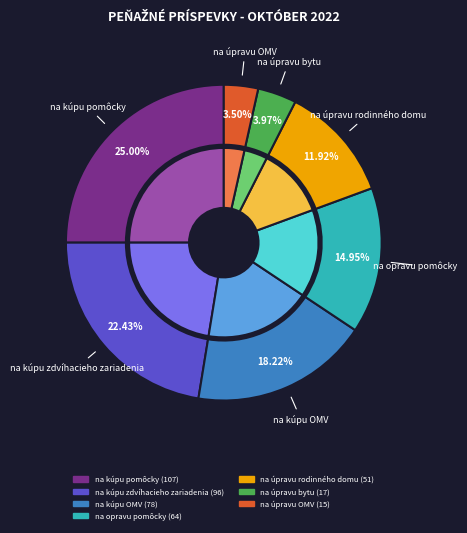

How many segments does this pie chart have?

7